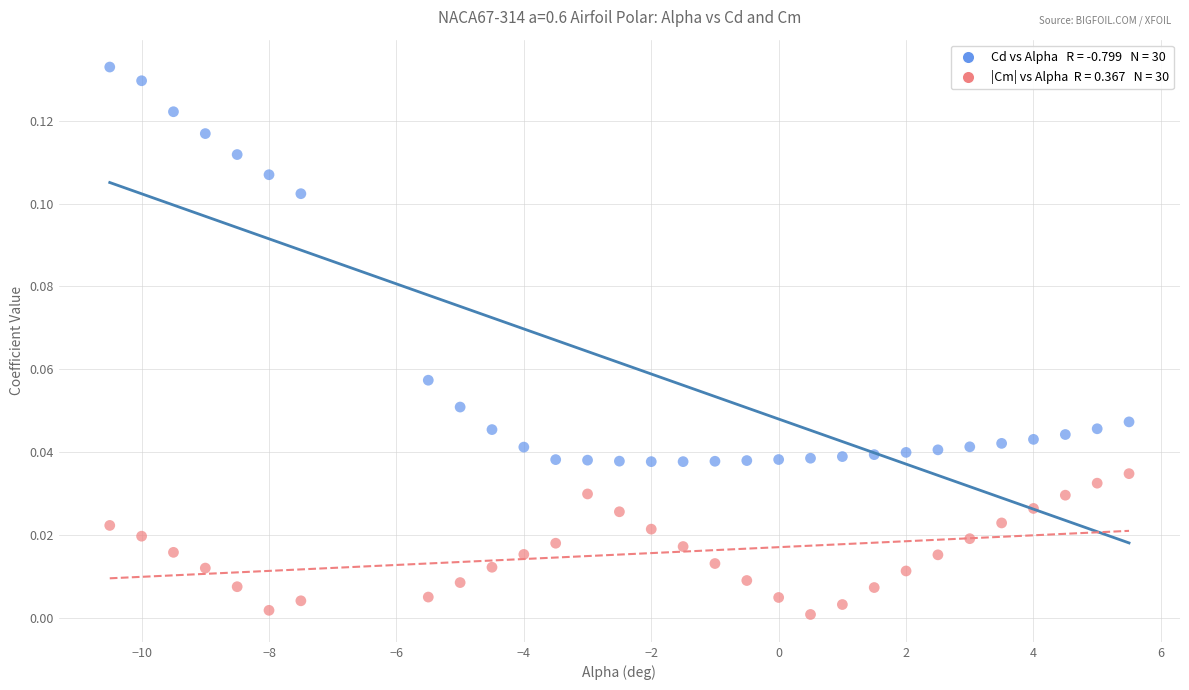

Across all data points, what is the range of X values (max minus min)?

16.0